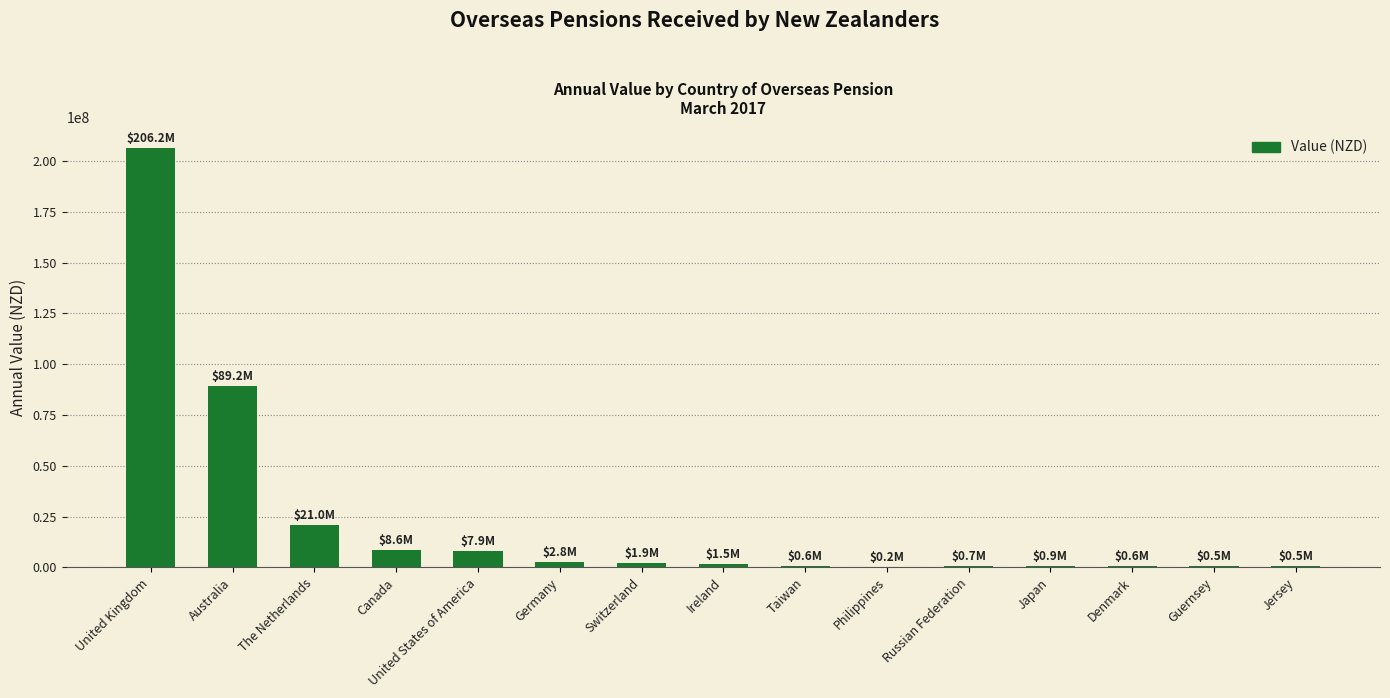

Are the bars horizontal?

No